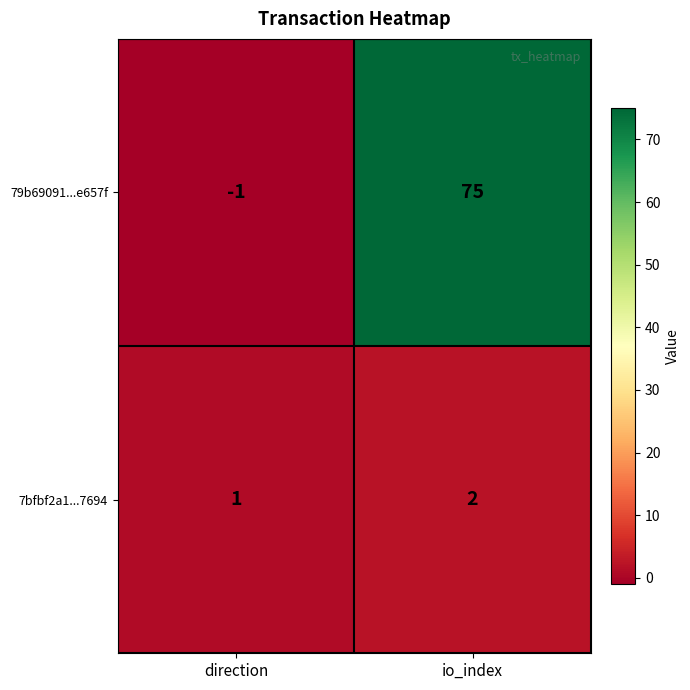

Which series has the largest total across all categories?

79b69091...e657f